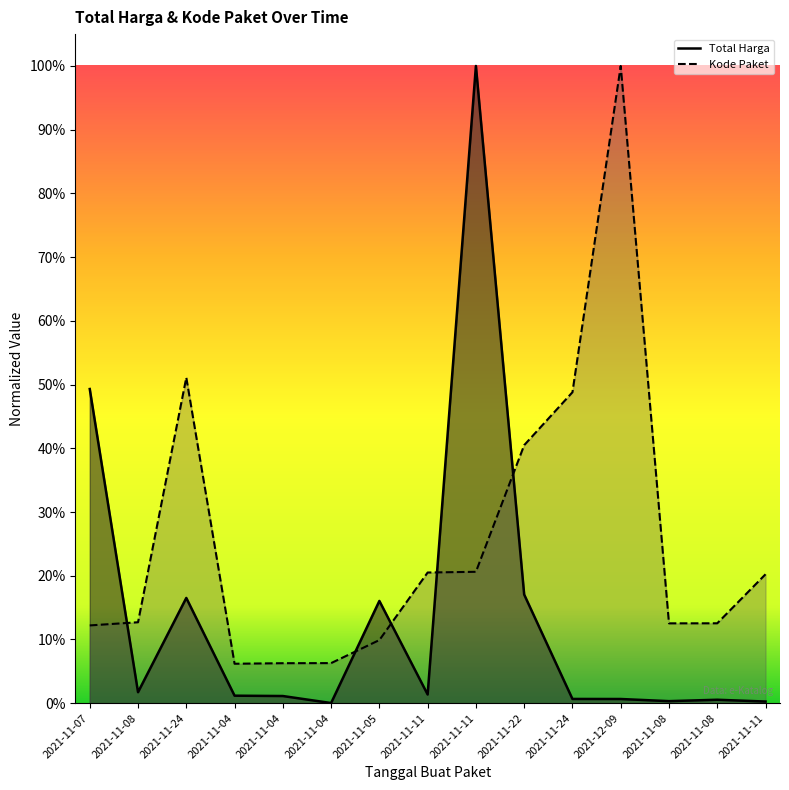

In Total Harga, how many points are higher than both neighbors (excluding endpoints)?

4